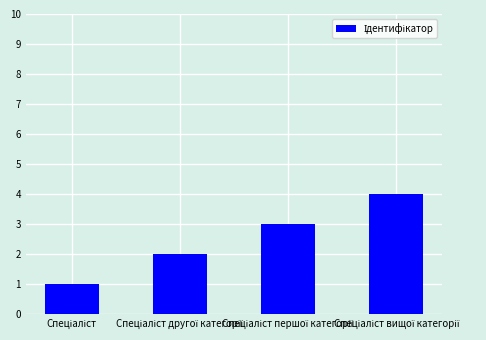

What is the greatest value displayed?

4